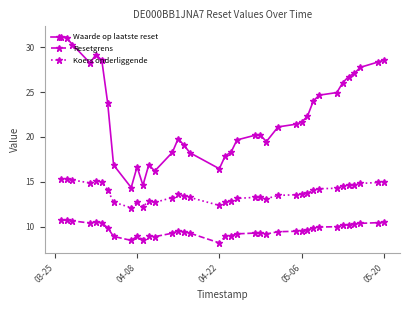

What is the lowest value of the Waarde op laatste reset series?

14.4